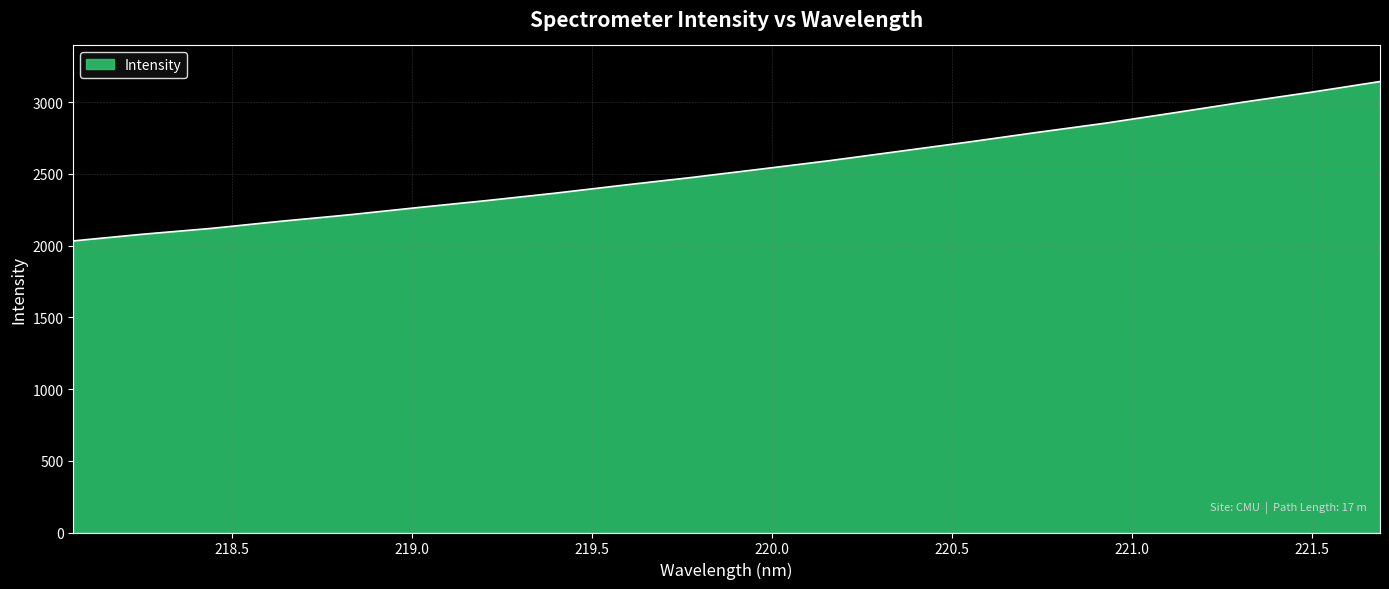

What is the greatest value displayed?

3144.8